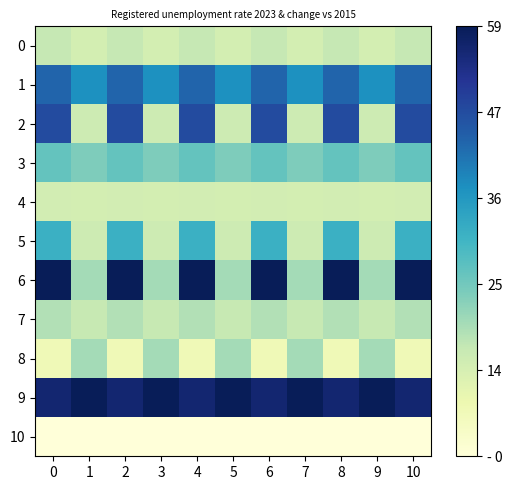

Between 8 and 0, which is larger?

8